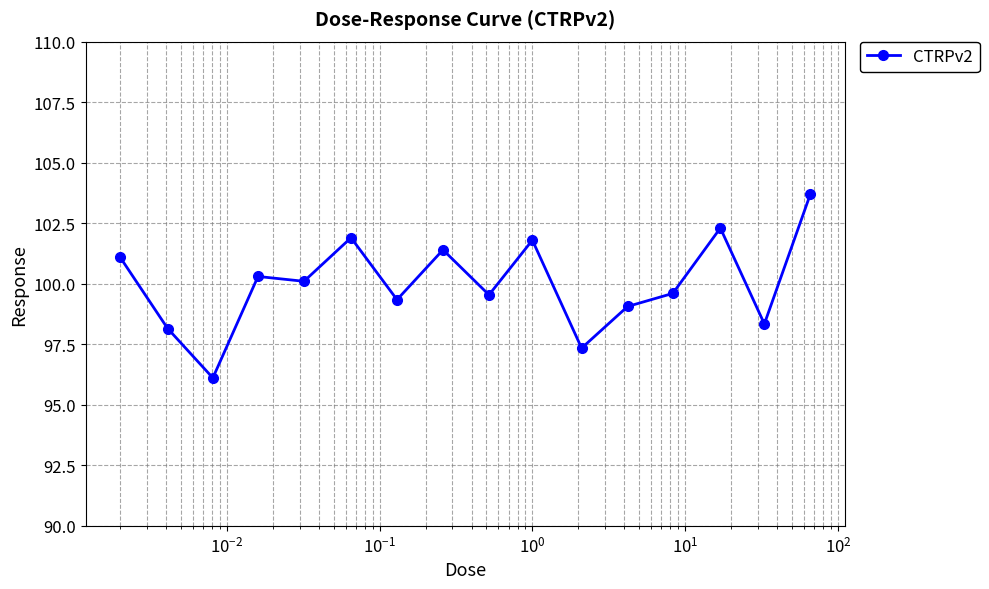

True or false: the data has more than 1 interior local peaks.

True